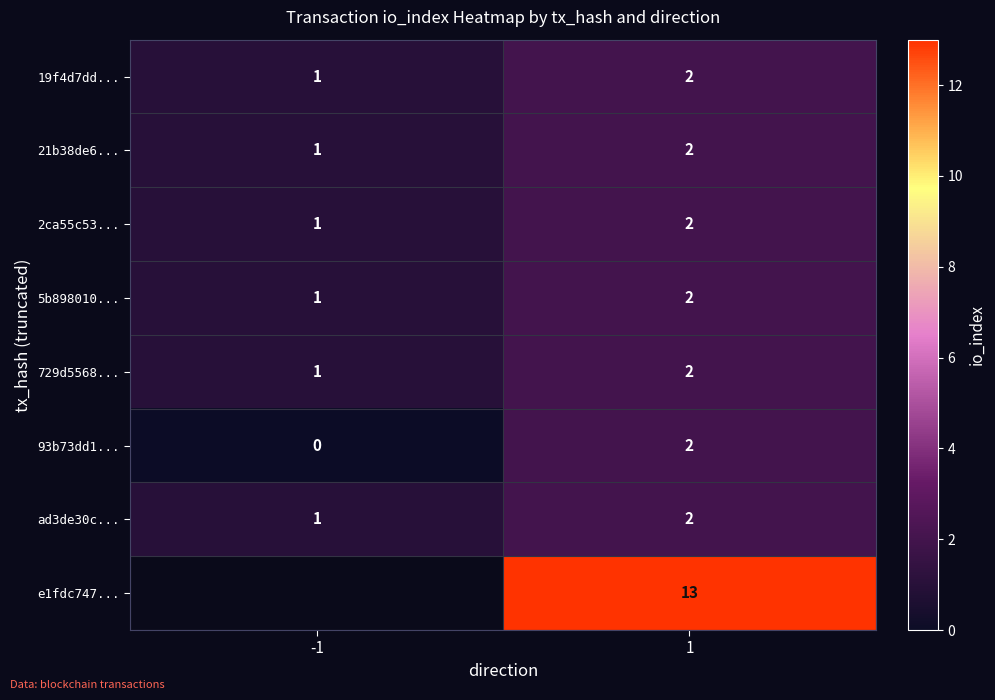

Count the 729d5568... values in the range 1 to 2.

2